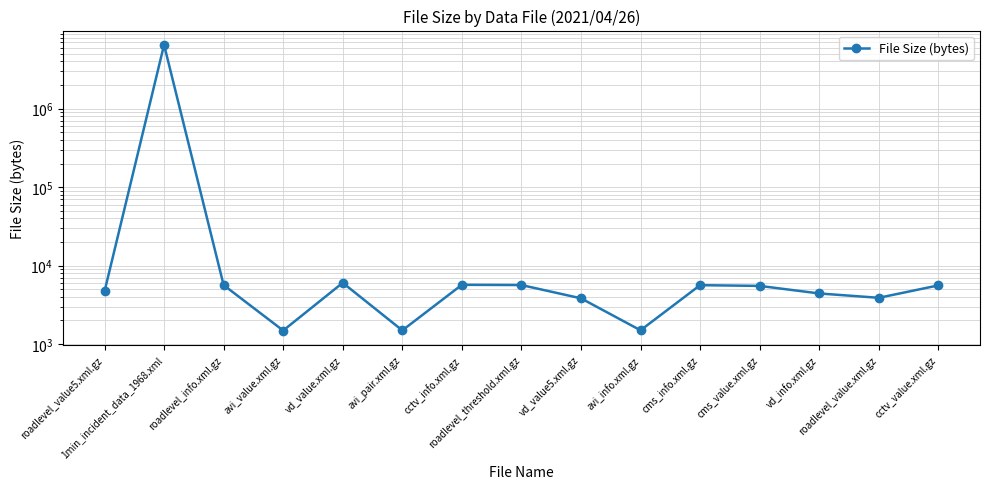

The value at vd_value.xml.gz is 9797. True or false?

False